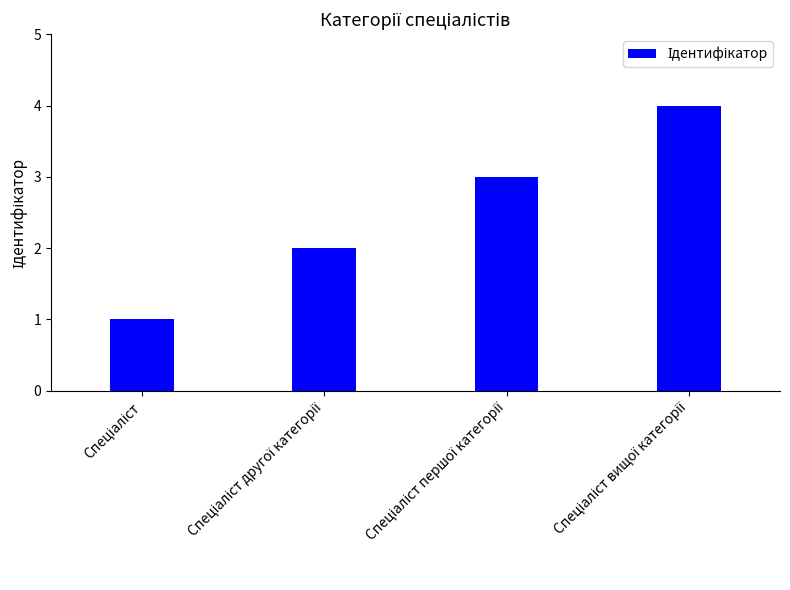

How many values are below 3?

2